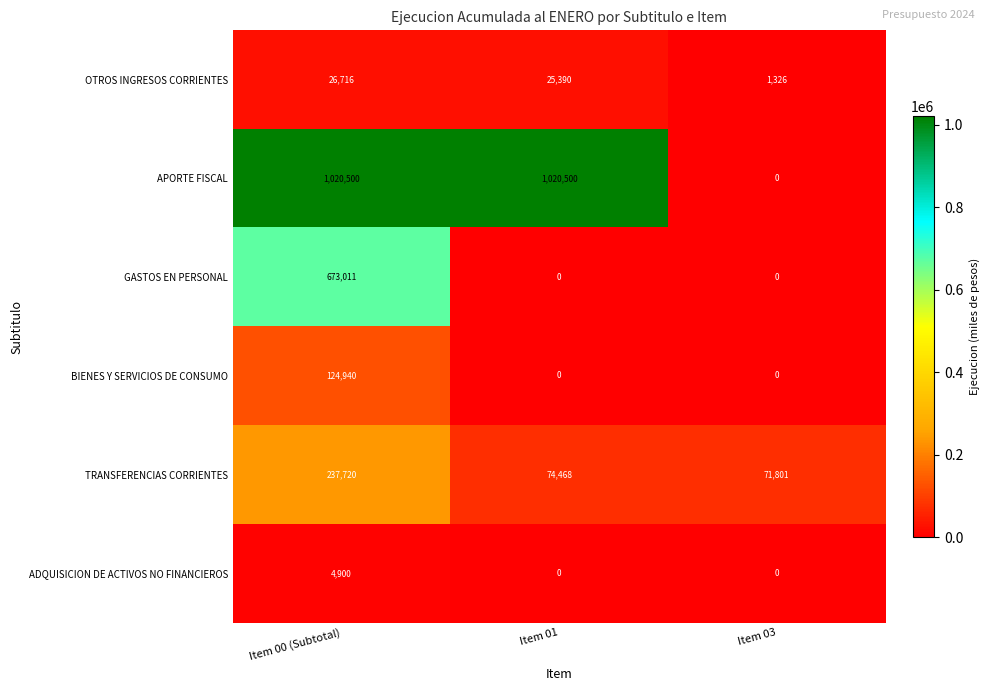

True or false: BIENES Y SERVICIOS DE CONSUMO has a value of -80233 at Item 03.

False